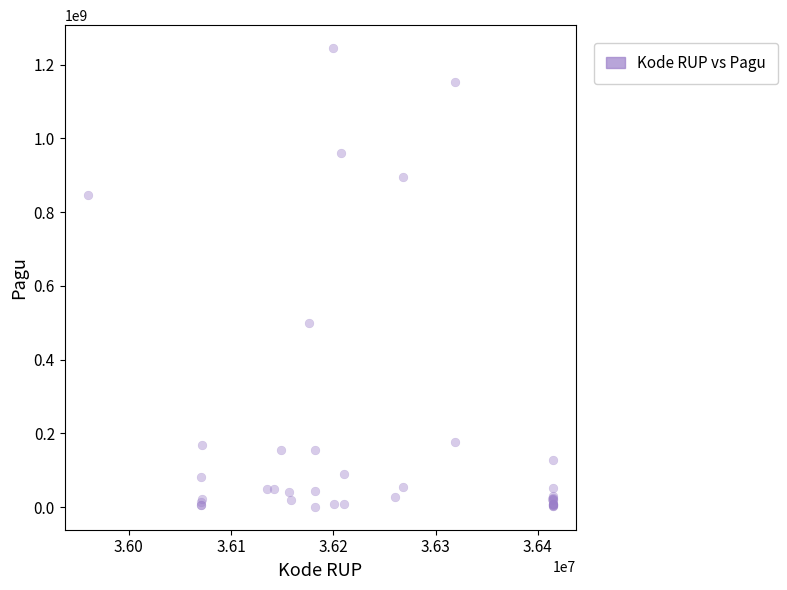

What Y value in the scatter plot is closest to 622840000?

499932000